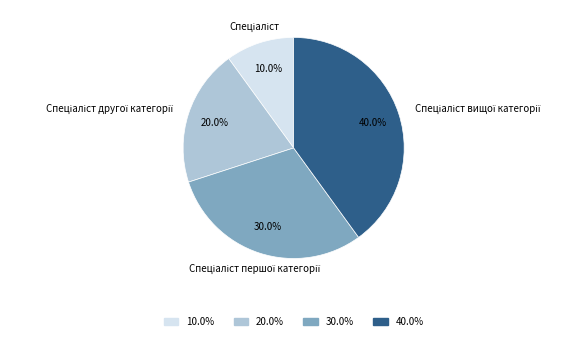

Is there any slice that represents more than half of the pie?

No